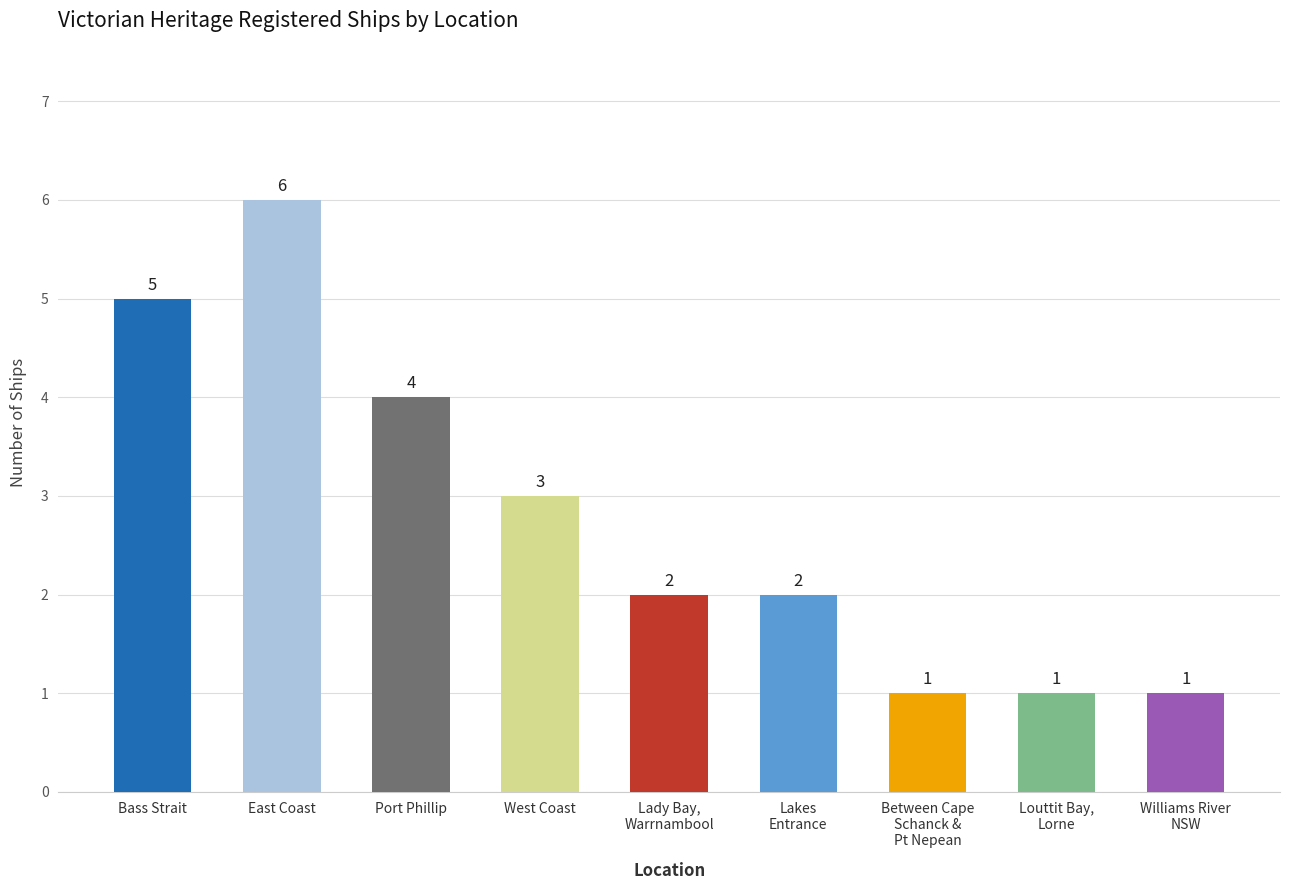

Between West Coast and Port Phillip, which is larger?

Port Phillip